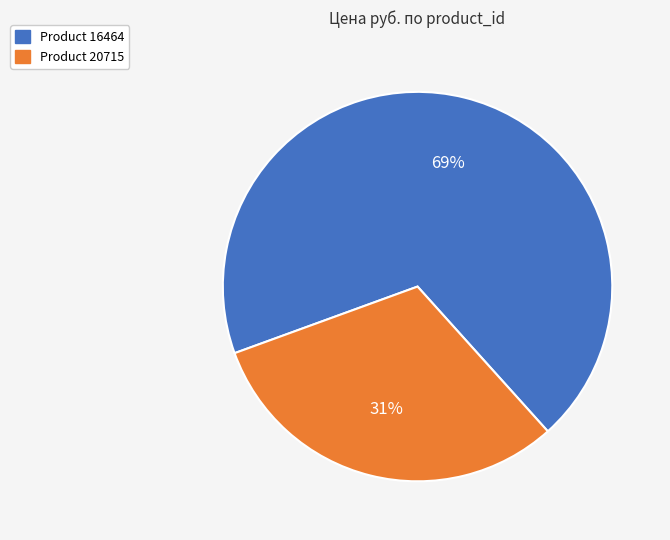

Is there any slice that represents more than half of the pie?

Yes